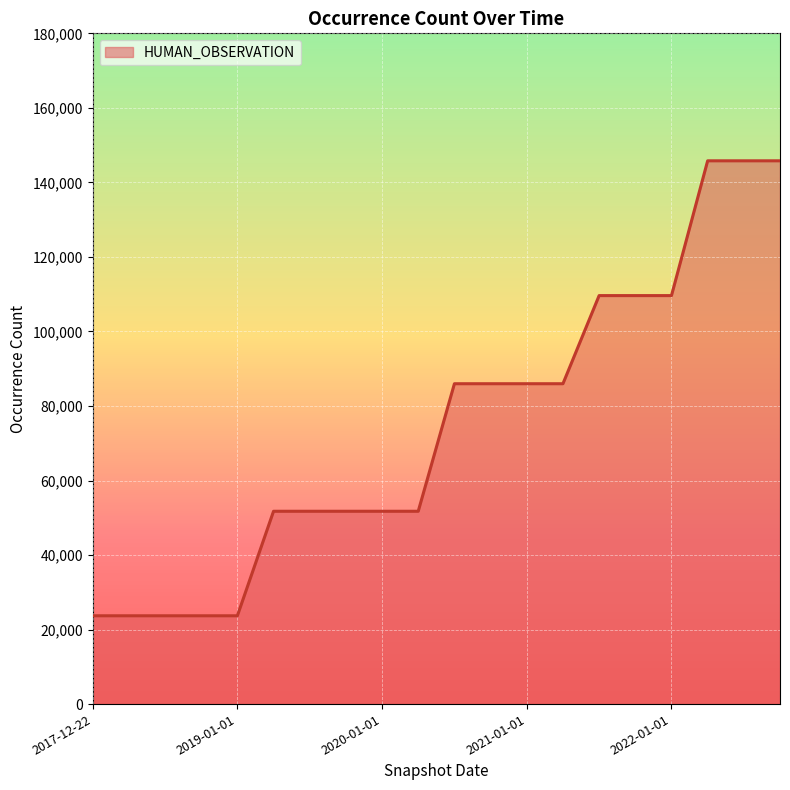

What is the maximum value shown in the chart?

145790